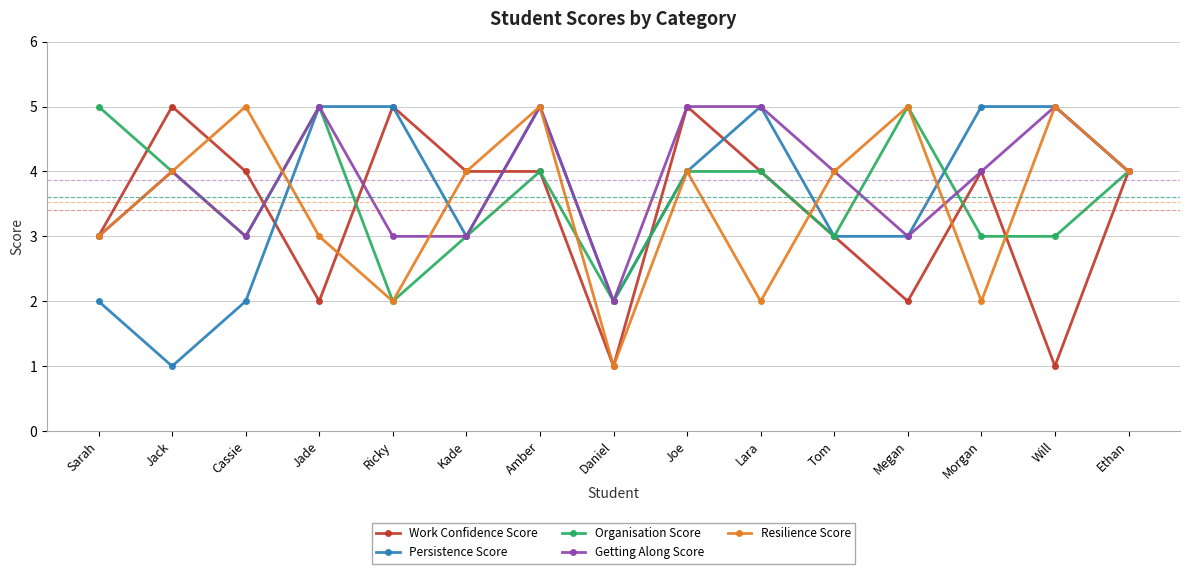

What is the difference between the Work Confidence Score values at Megan and Kade?

2